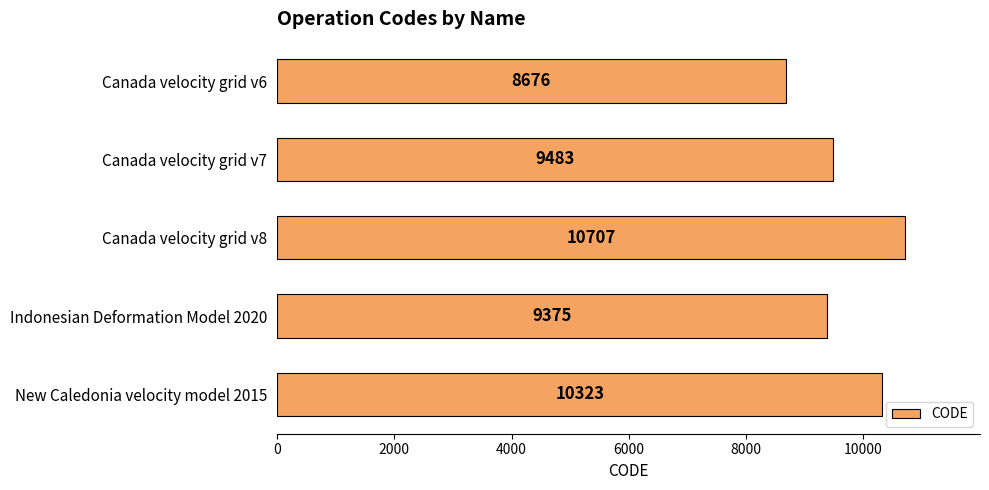

Rank the categories by value from lowest to highest.

Canada velocity grid v6, Indonesian Deformation Model 2020, Canada velocity grid v7, New Caledonia velocity model 2015, Canada velocity grid v8